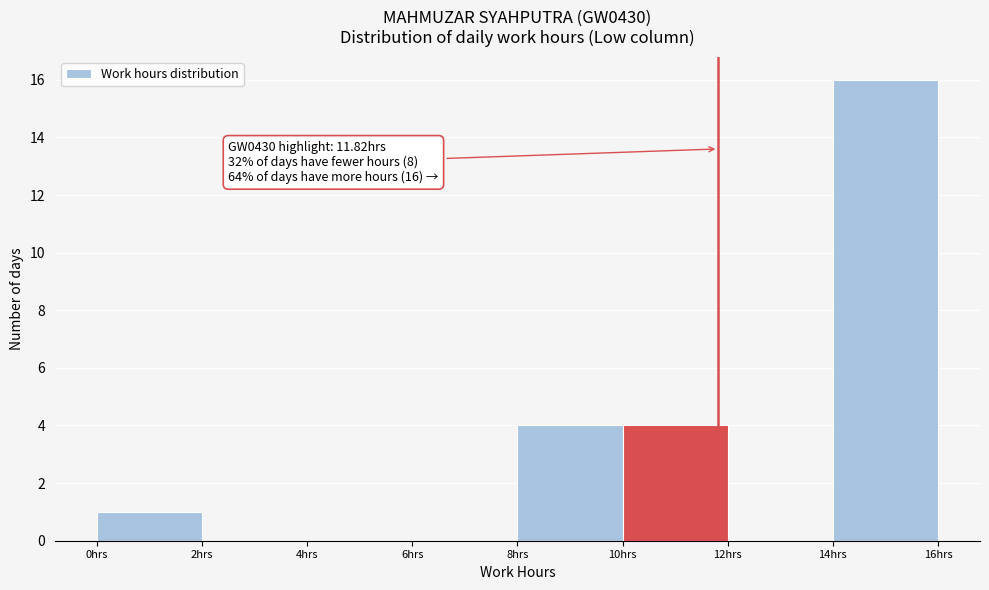

Which range on the x-axis has the tallest bar?

14 to 16